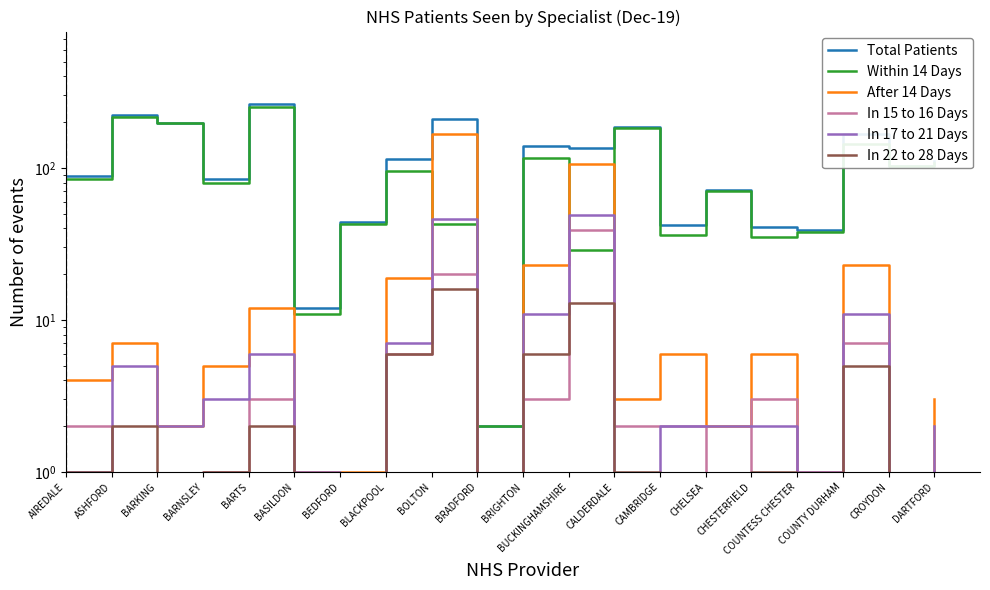

True or false: Total Patients and In 22 to 28 Days intersect in this chart.

False